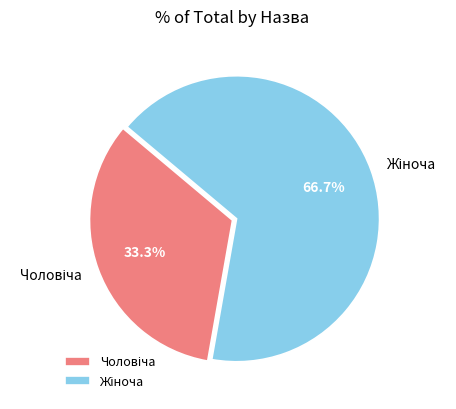

Does any single category account for the majority?

Yes